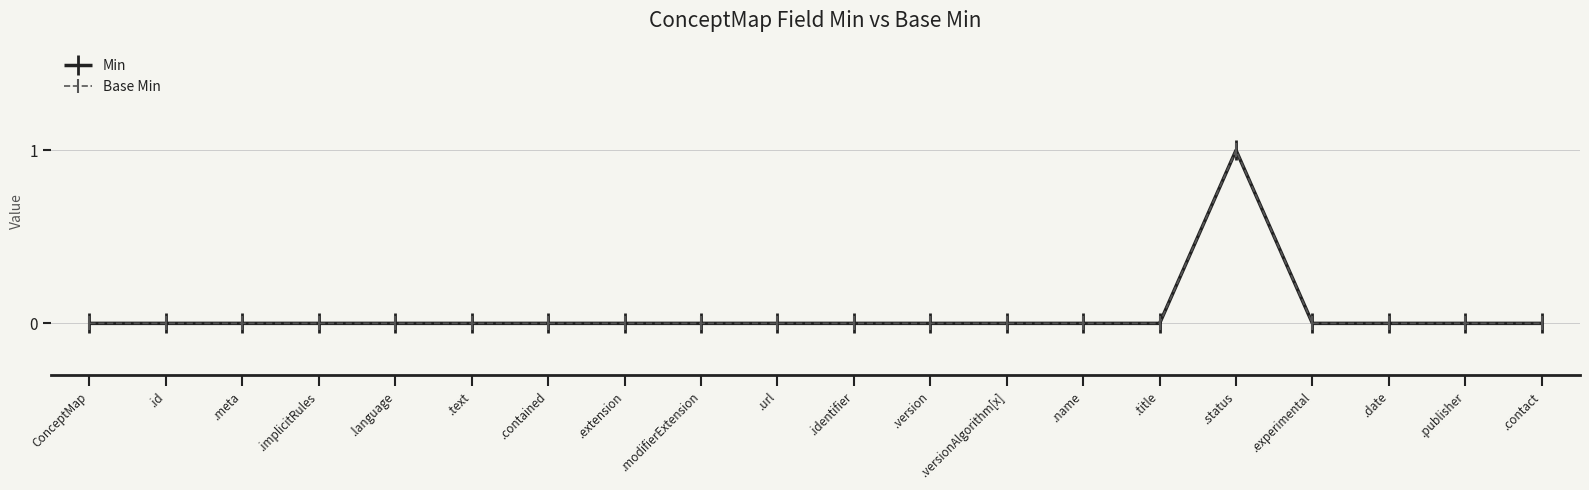

Is this an area chart (filled region under the line)?

No